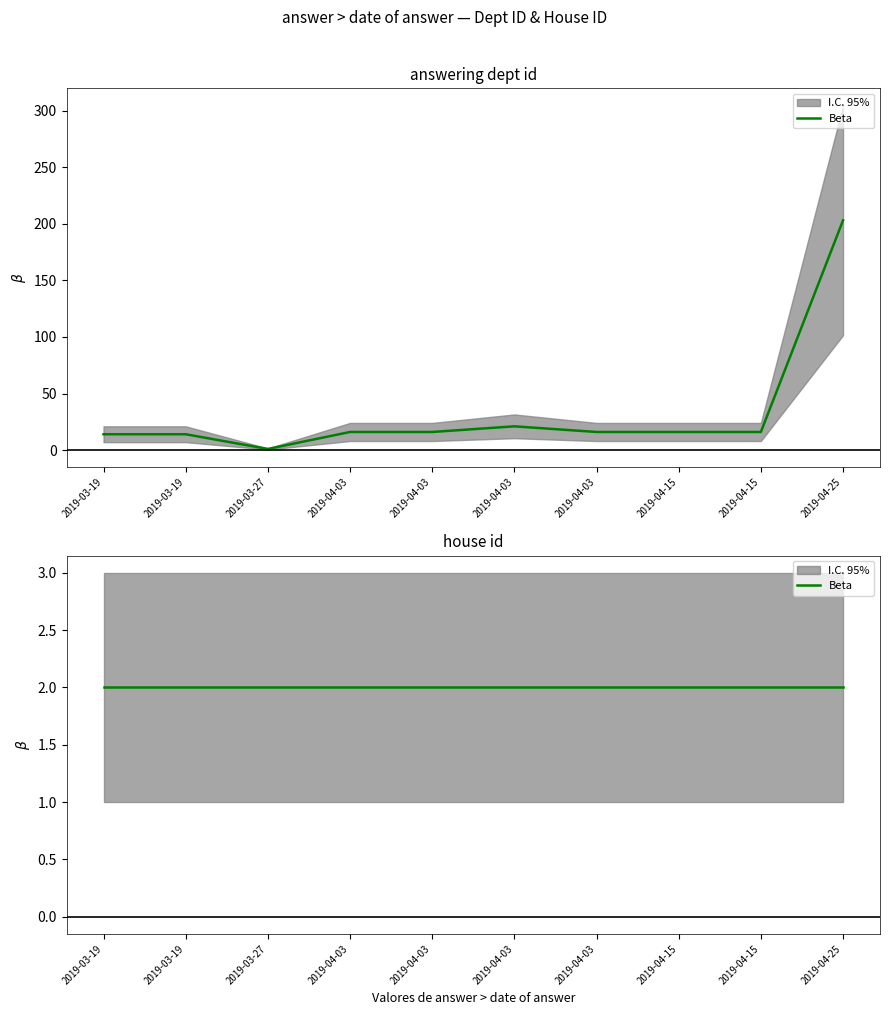

Reading left to right, transcribe all the data shown in this chart.

2019-03-19=14	2019-03-19=14	2019-03-27=1	2019-04-03=16	2019-04-03=16	2019-04-03=21	2019-04-03=16	2019-04-15=16	2019-04-15=16	2019-04-25=203